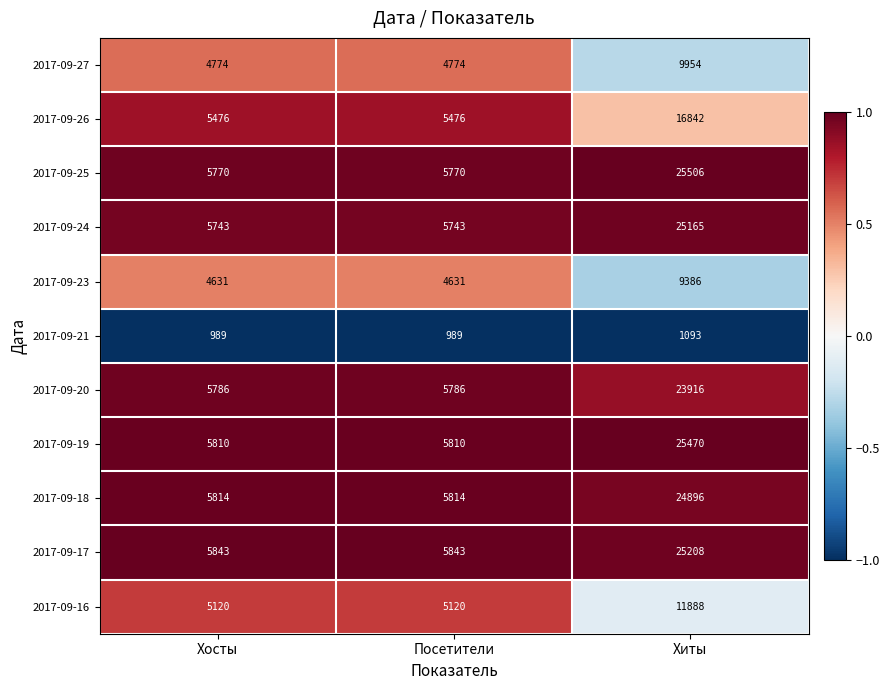

What is the total value across all series at Посетители?

55756